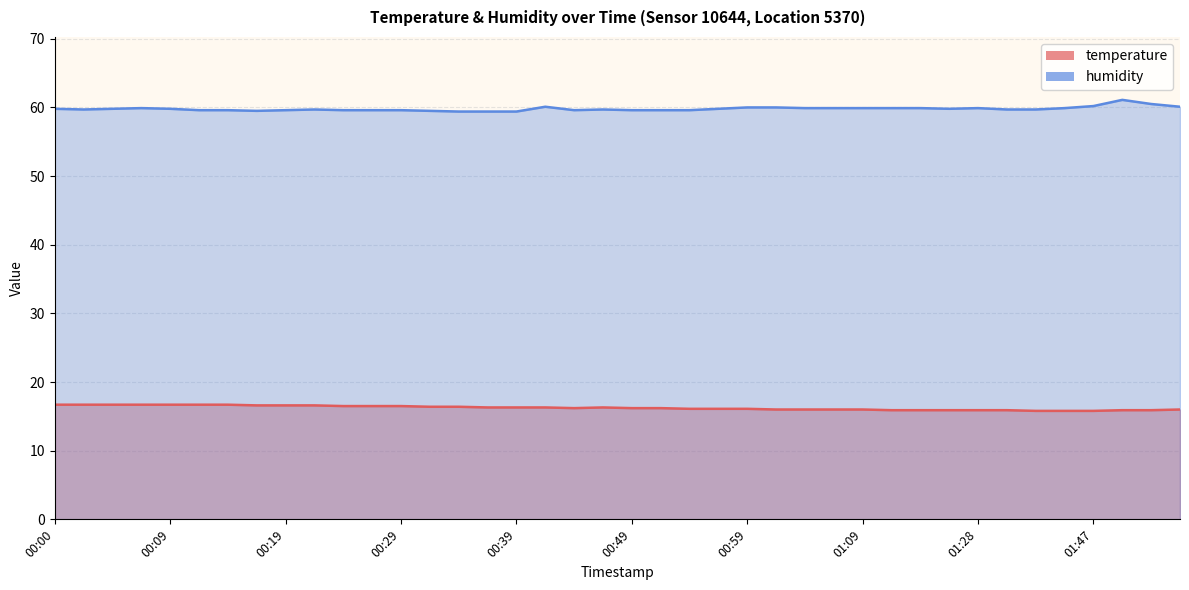

Which series has the widest spread of values?

humidity